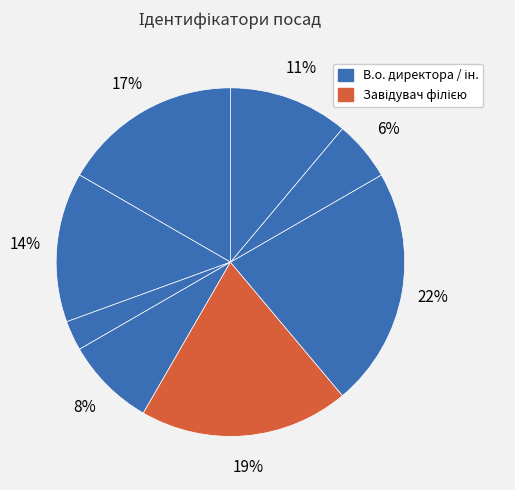

Count the number of slices in the pie.

8